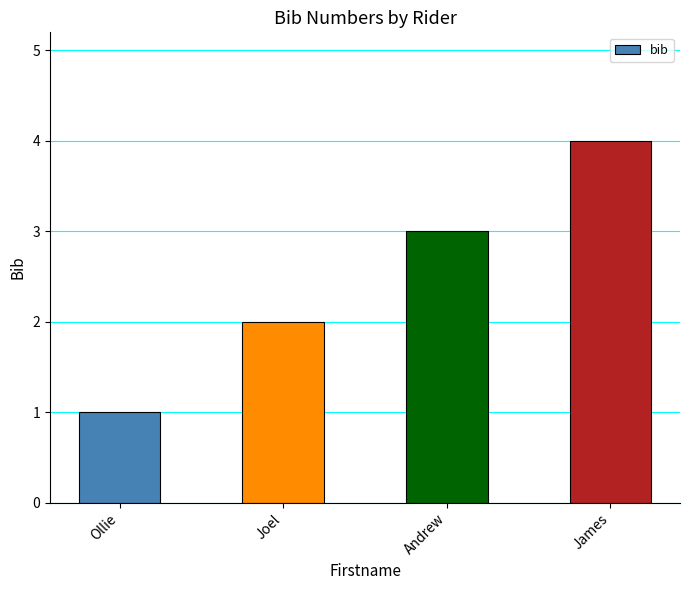

What is the difference between the values at Ollie and James?

3